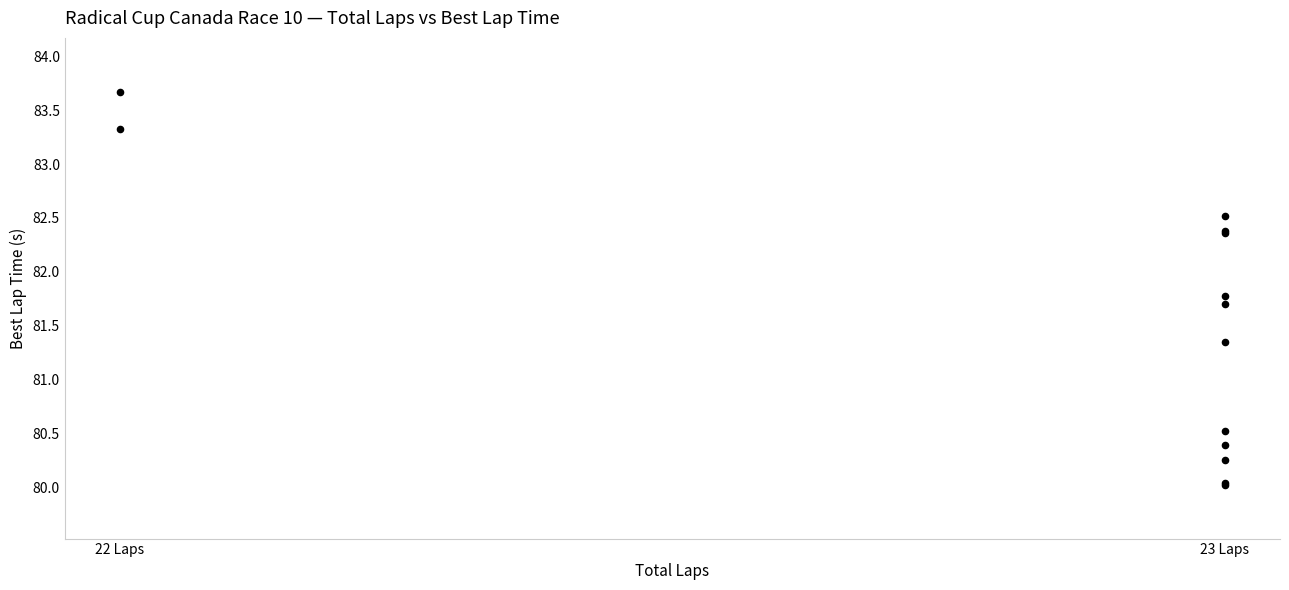

What Y value in the scatter plot is closest to 81?

81.3